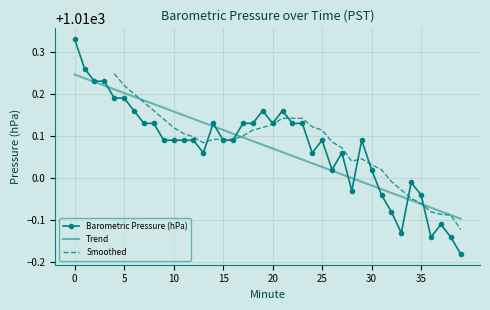

At which category does the chart reach its minimum across all series?

39